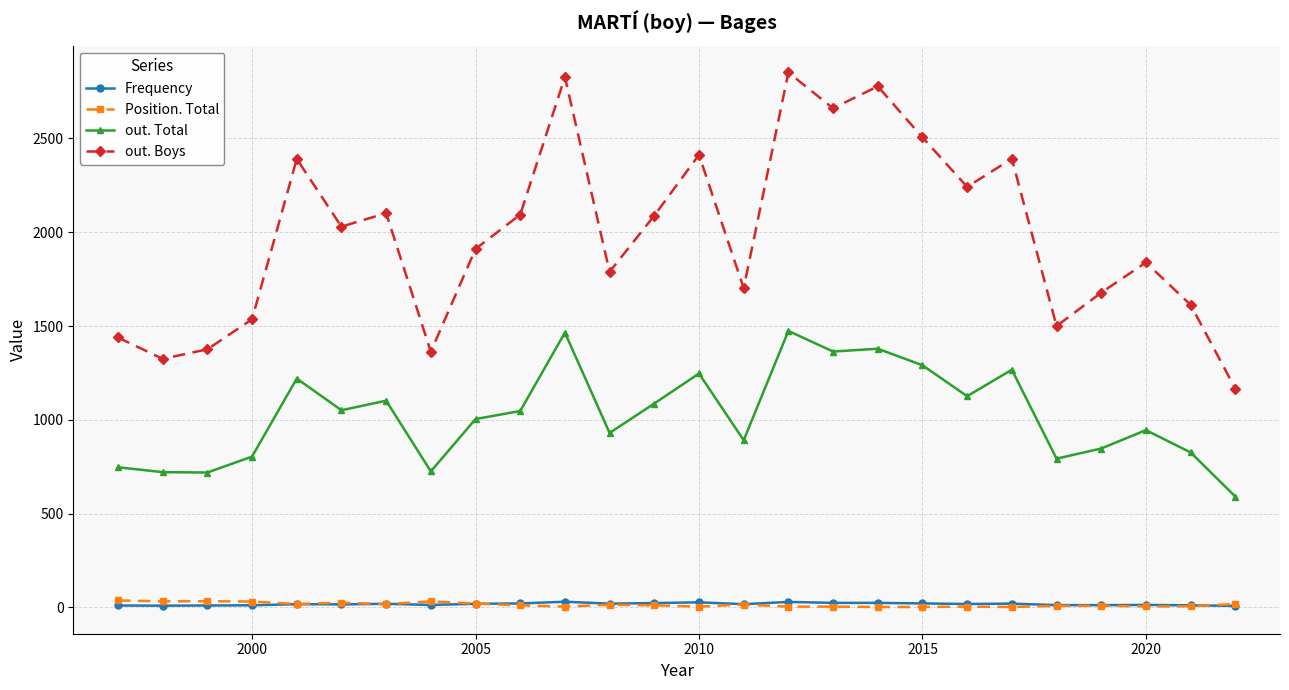

True or false: out. Boys and Frequency cross at least once.

False